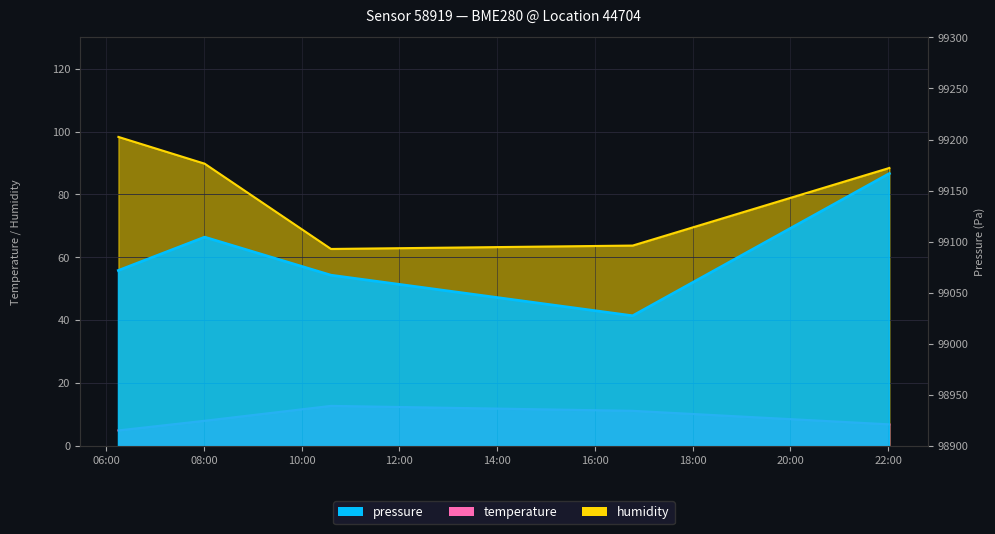

Rank the categories by temperature value from lowest to highest.

2023-04-09T06:14:58, 2023-04-09T22:01:30, 2023-04-09T08:00:51, 2023-04-09T16:46:19, 2023-04-09T10:35:57